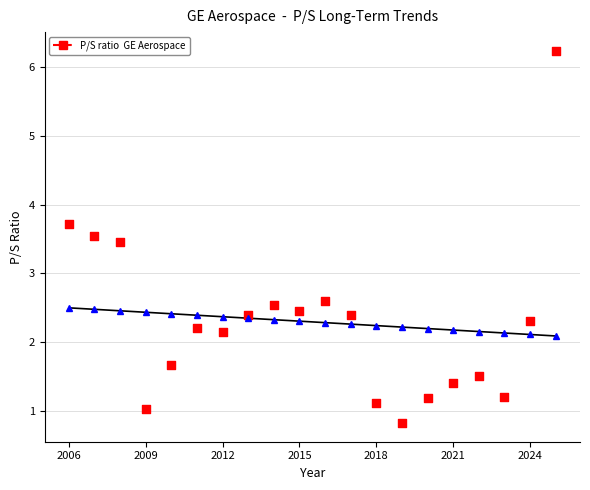

Which series reaches the minimum Y coordinate?

P/S ratio  GE Aerospace